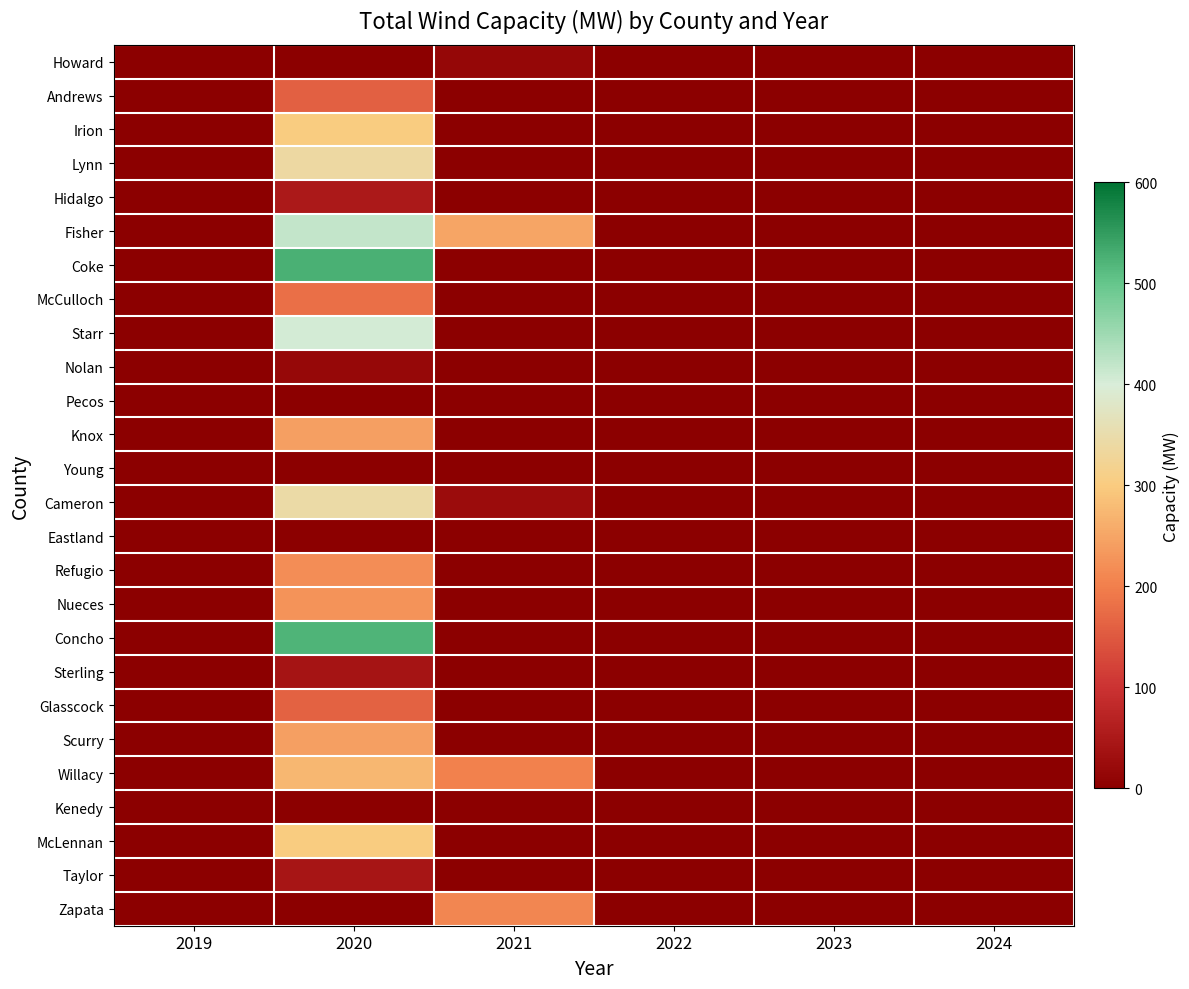

Reading right to left, extract all data points from this chart.

Howard: 2024=0.0	2023=0.0	2022=0.0	2021=16.0	2020=0.0	2019=0.0
Andrews: 2024=0.0	2023=0.0	2022=0.0	2021=0.0	2020=160.0	2019=0.0
Irion: 2024=0.0	2023=0.0	2022=0.0	2021=0.0	2020=300.0	2019=0.0
Lynn: 2024=0.0	2023=0.0	2022=0.0	2021=0.0	2020=338.0	2019=0.0
Hidalgo: 2024=0.0	2023=0.0	2022=0.0	2021=0.0	2020=51.0	2019=0.0
Fisher: 2024=0.0	2023=0.0	2022=0.0	2021=250.1	2020=418.9	2019=0.0
Coke: 2024=0.0	2023=0.0	2022=0.0	2021=0.0	2020=525.0	2019=0.0
McCulloch: 2024=0.0	2023=0.0	2022=0.0	2021=0.0	2020=179.9	2019=0.0
Starr: 2024=0.0	2023=0.0	2022=0.0	2021=0.0	2020=403.2	2019=0.0
Nolan: 2024=0.0	2023=0.0	2022=0.0	2021=0.0	2020=16.9	2019=0.0
Pecos: 2024=0.0	2023=0.0	2022=0.0	2021=0.0	2020=0.0	2019=0.0
Knox: 2024=0.0	2023=0.0	2022=0.0	2021=0.0	2020=242.8	2019=0.0
Young: 2024=0.0	2023=0.0	2022=0.0	2021=0.0	2020=0.0	2019=0.0
Cameron: 2024=0.0	2023=0.0	2022=0.0	2021=25.2	2020=344.1	2019=0.0
Eastland: 2024=0.0	2023=0.0	2022=0.0	2021=0.0	2020=0.0	2019=0.0
Refugio: 2024=0.0	2023=0.0	2022=0.0	2021=0.0	2020=220.0	2019=0.0
Nueces: 2024=0.0	2023=0.0	2022=0.0	2021=0.0	2020=226.0	2019=0.0
Concho: 2024=0.0	2023=0.0	2022=0.0	2021=0.0	2020=521.6	2019=0.0
Sterling: 2024=0.0	2023=0.0	2022=0.0	2021=0.0	2020=41.0	2019=0.0
Glasscock: 2024=0.0	2023=0.0	2022=0.0	2021=0.0	2020=162.1	2019=0.0
Scurry: 2024=0.0	2023=0.0	2022=0.0	2021=0.0	2020=242.6	2019=0.0
Willacy: 2024=0.0	2023=0.0	2022=0.0	2021=201.6	2020=272.6	2019=0.0
Kenedy: 2024=0.0	2023=0.0	2022=0.0	2021=0.0	2020=0.0	2019=0.0
McLennan: 2024=0.0	2023=0.0	2022=0.0	2021=0.0	2020=300.0	2019=0.0
Taylor: 2024=0.0	2023=0.0	2022=0.0	2021=0.0	2020=44.0	2019=0.0
Zapata: 2024=0.0	2023=0.0	2022=0.0	2021=209.4	2020=0.0	2019=0.0